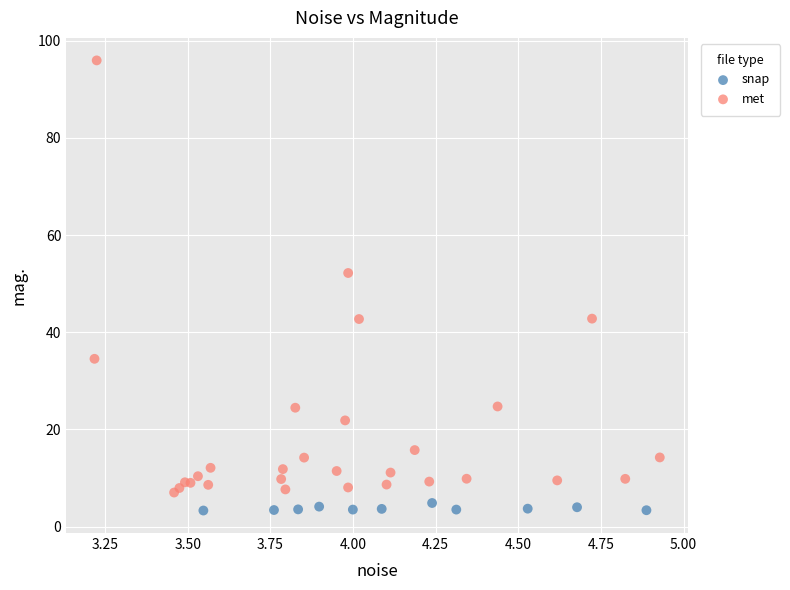

Which series reaches the maximum Y coordinate?

met